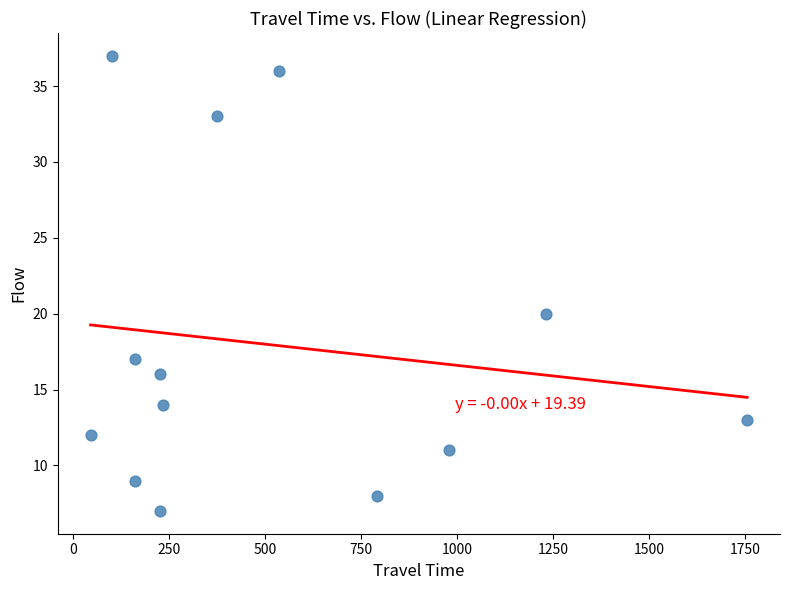

What is the range of X values (max minus min)?

1711